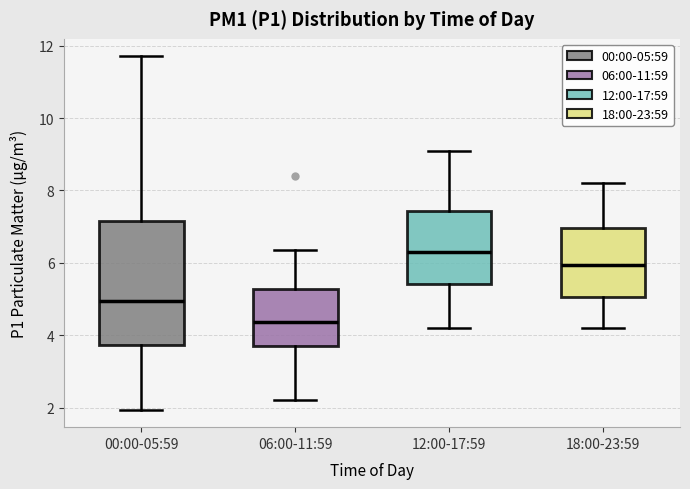

Which box has the highest median line?

12:00-17:59